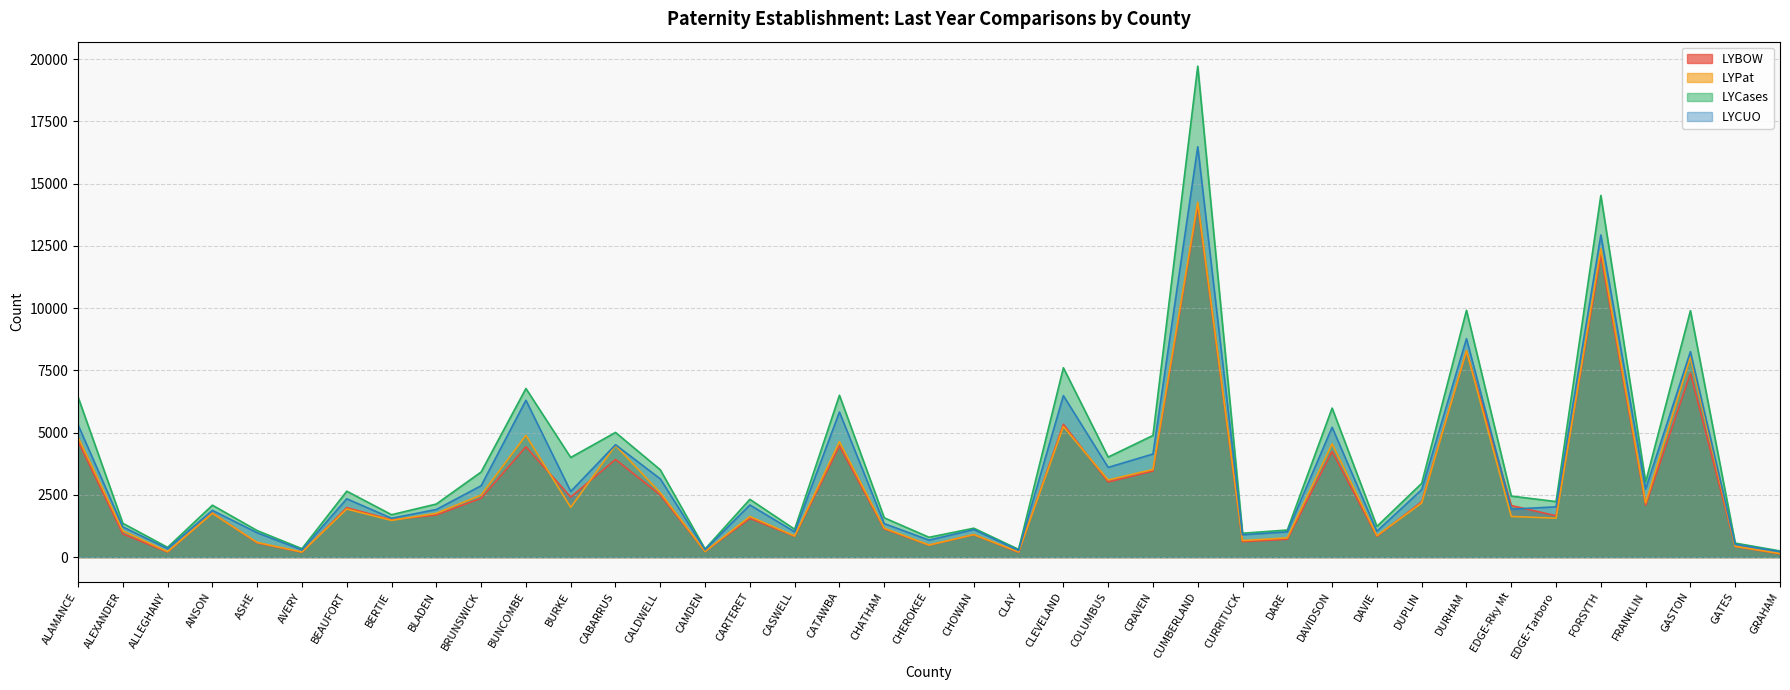

How many values in the LYCases series are below 2320?

19